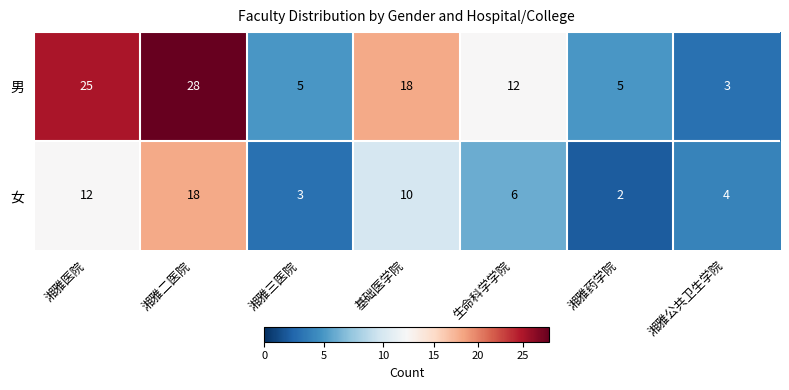

At 湘雅药学院, list the series in order from largest to smallest.

男, 女